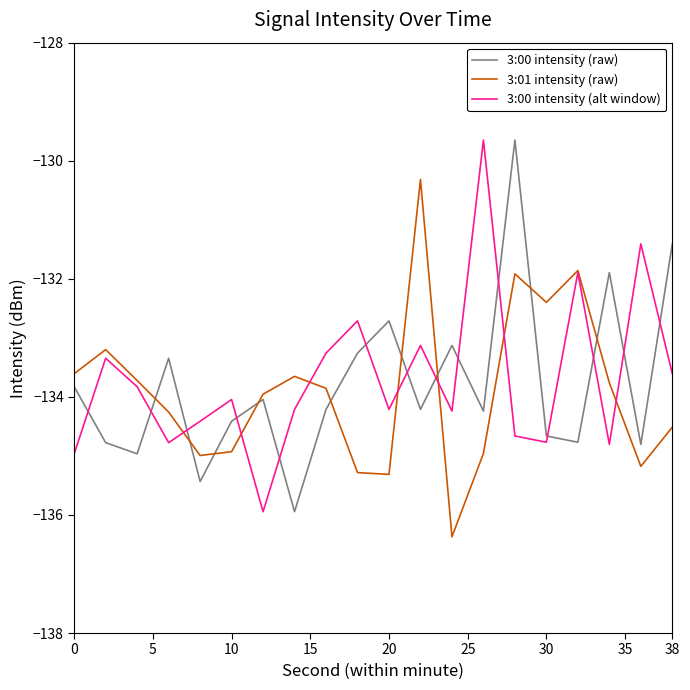

True or false: 3:01 intensity (raw) has more than 0 points higher than both neighbors.

True